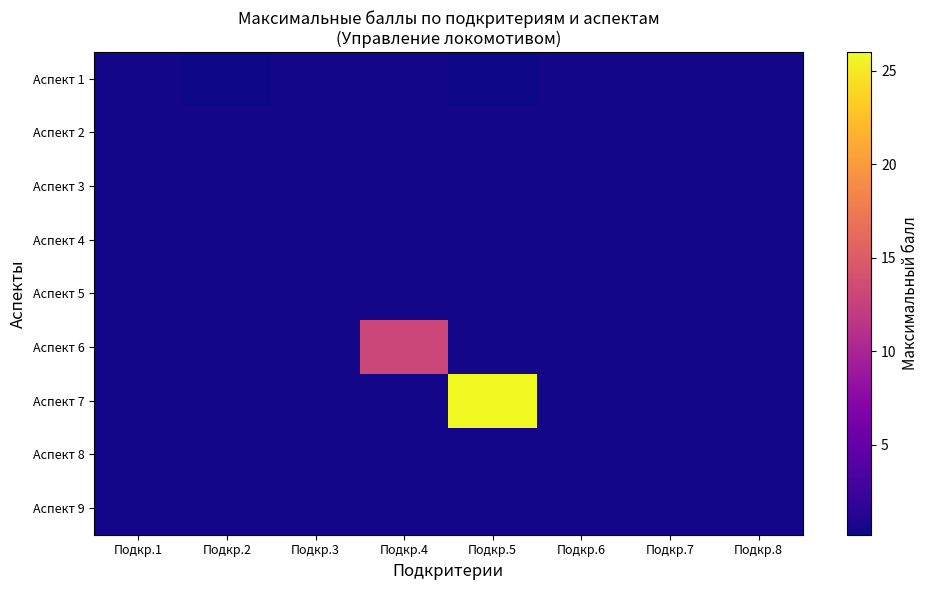

List the series in order of their peak value, lowest first.

Аспект 1, Аспект 2, Аспект 3, Аспект 4, Аспект 5, Аспект 8, Аспект 9, Аспект 6, Аспект 7